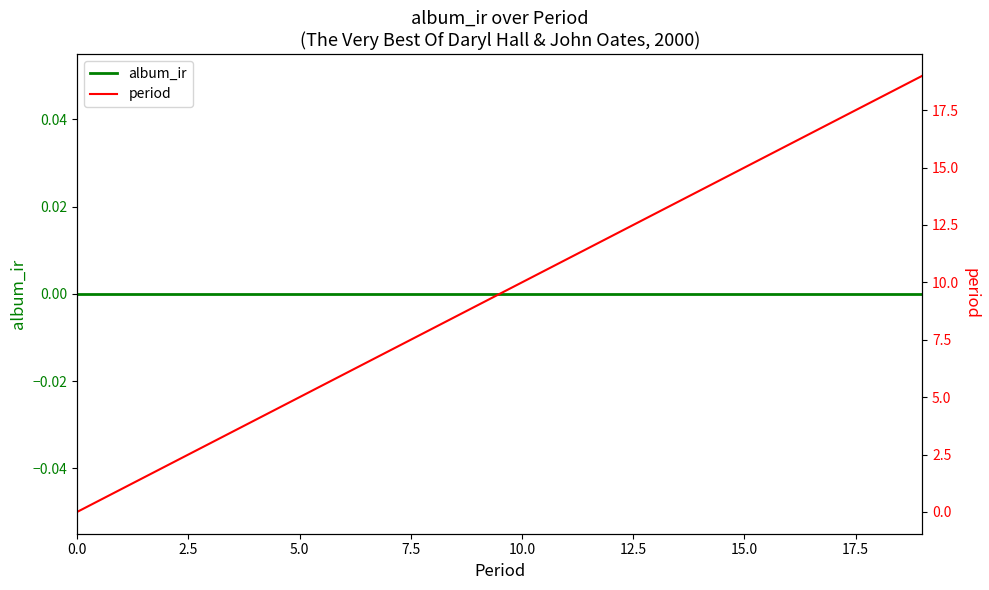

How many positive values does the period series have?

19